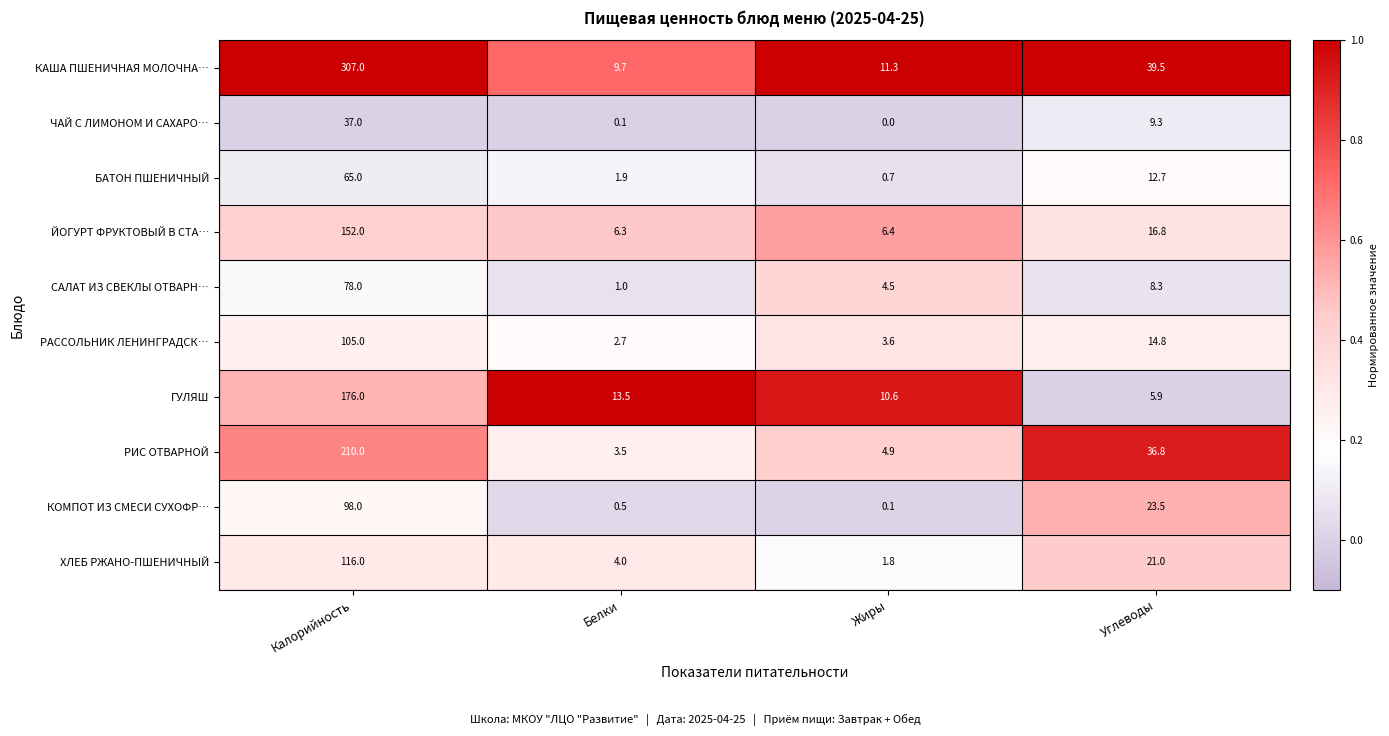

What is the greatest value displayed?

307.0